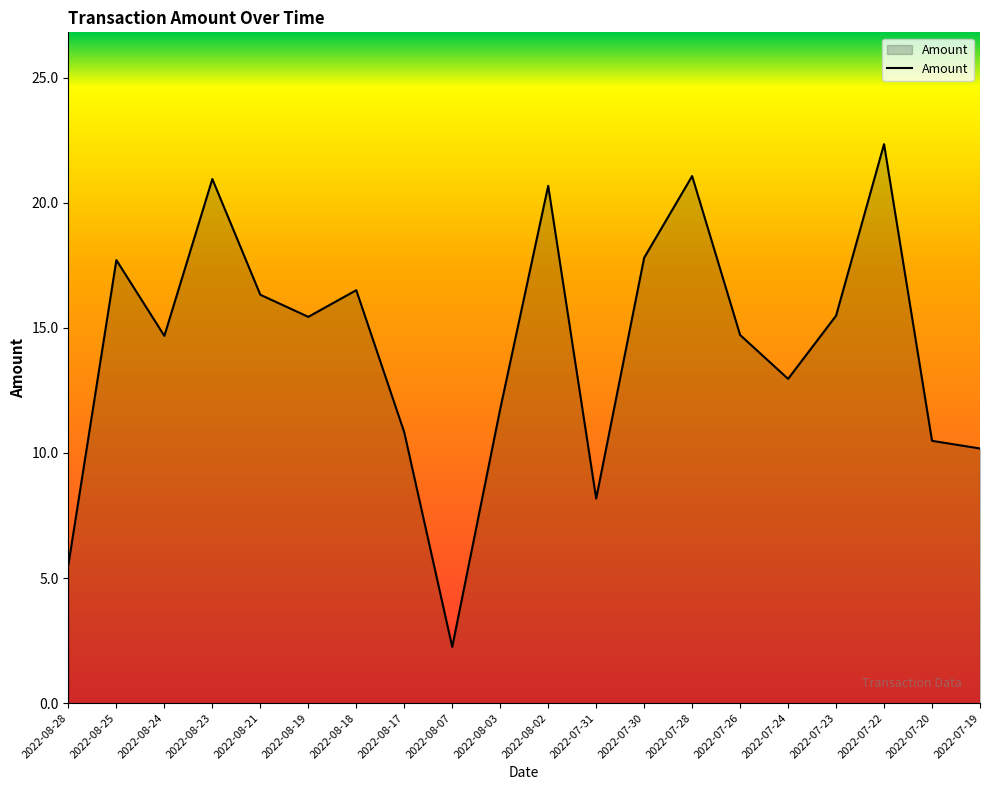

How many values are below 15?

10